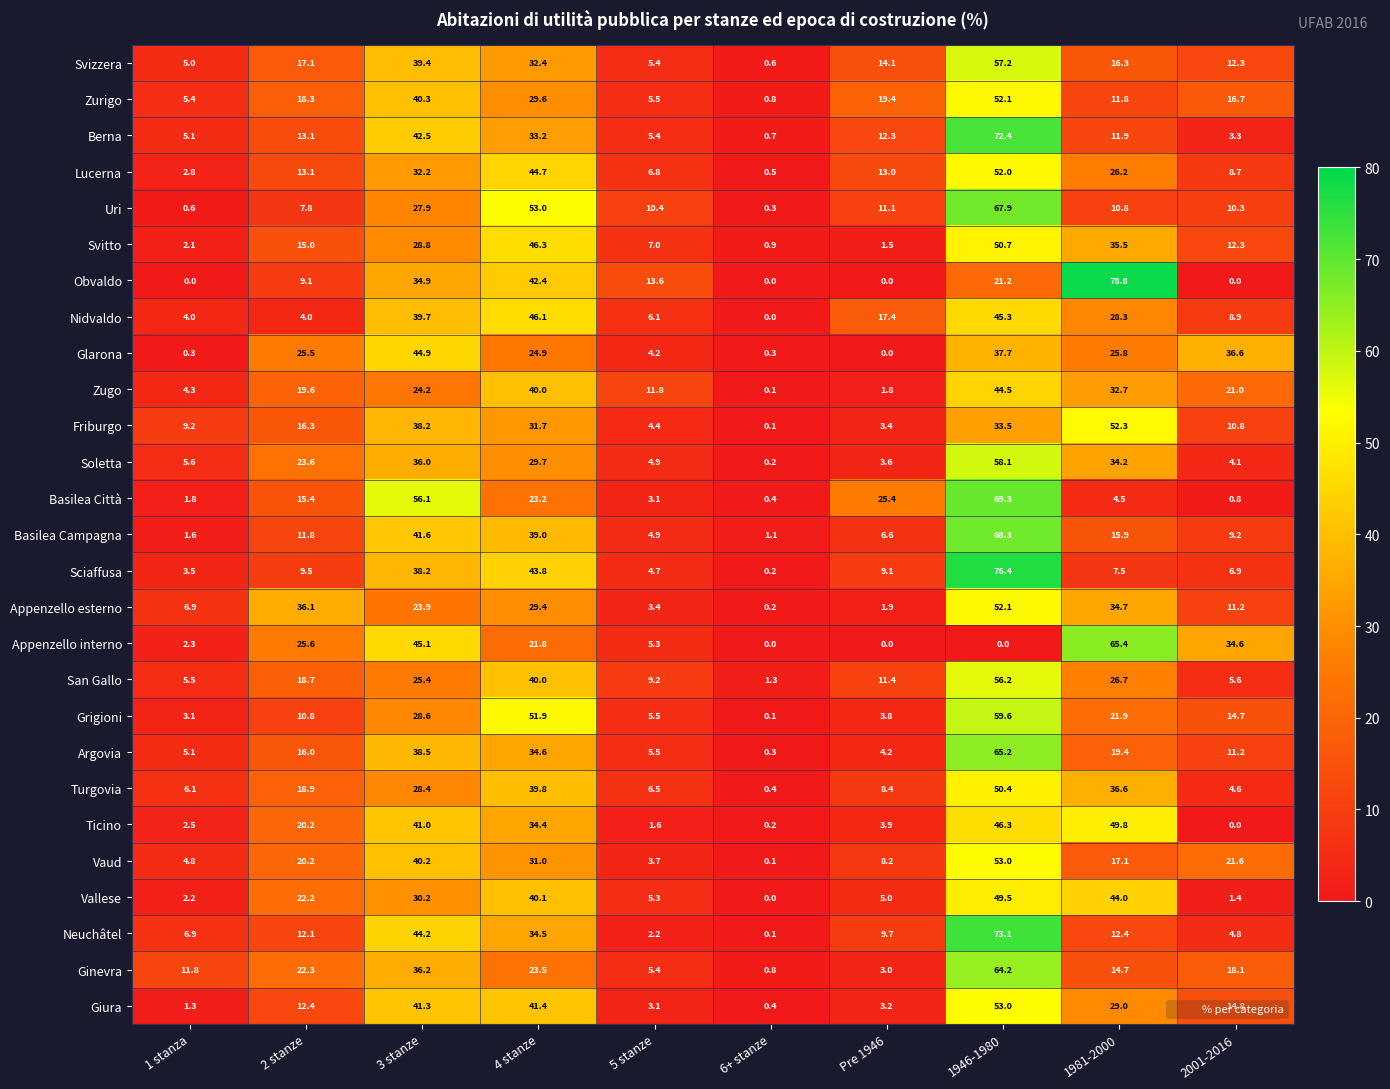

The Vaud series shows 3.7 at 5 stanze. True or false?

True